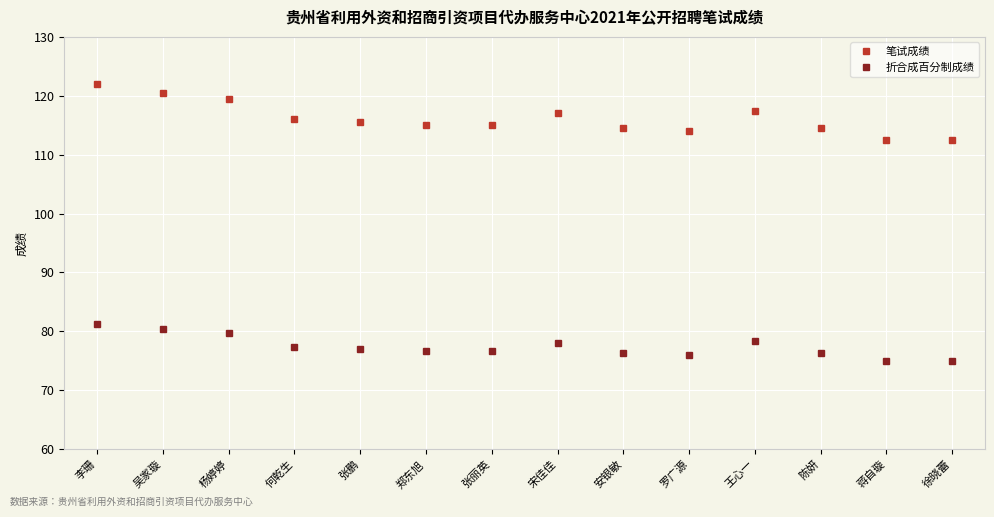

Does the chart display data point markers on the line(s)?

Yes